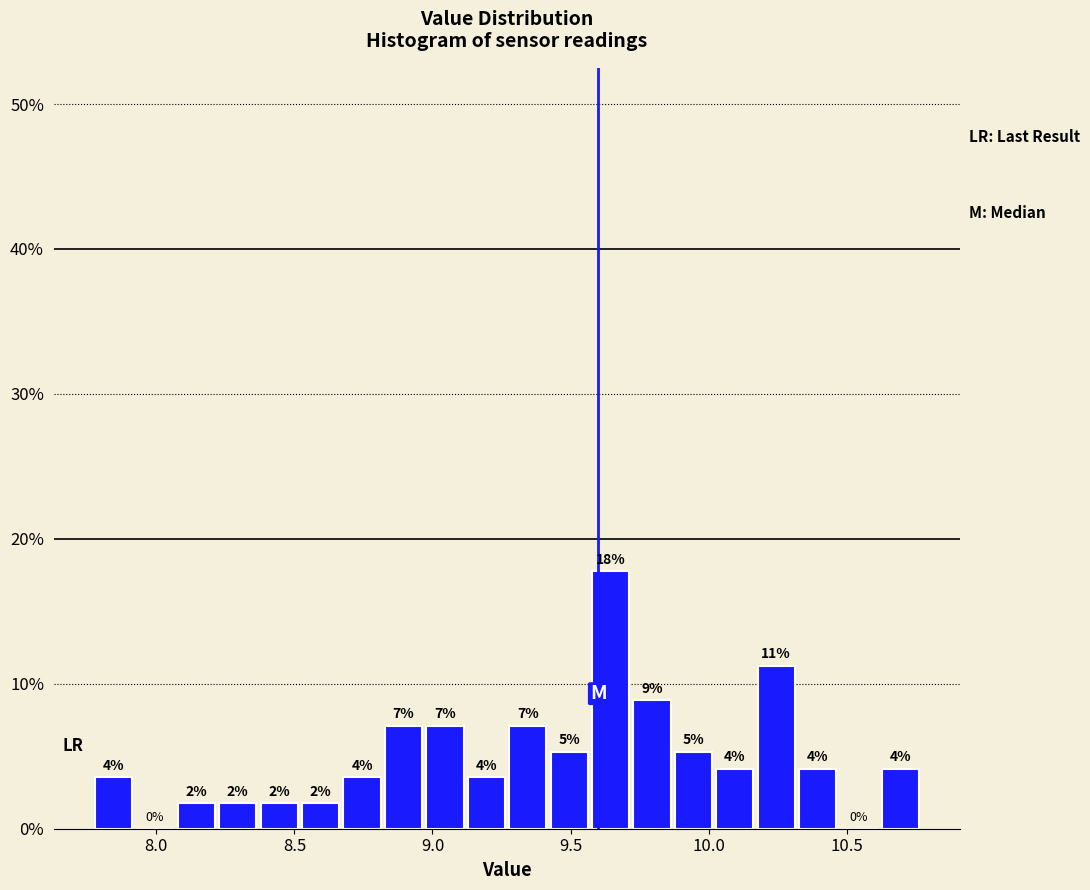

Read against the x-axis, roughly where is the centre of the tallest bar?

9.65